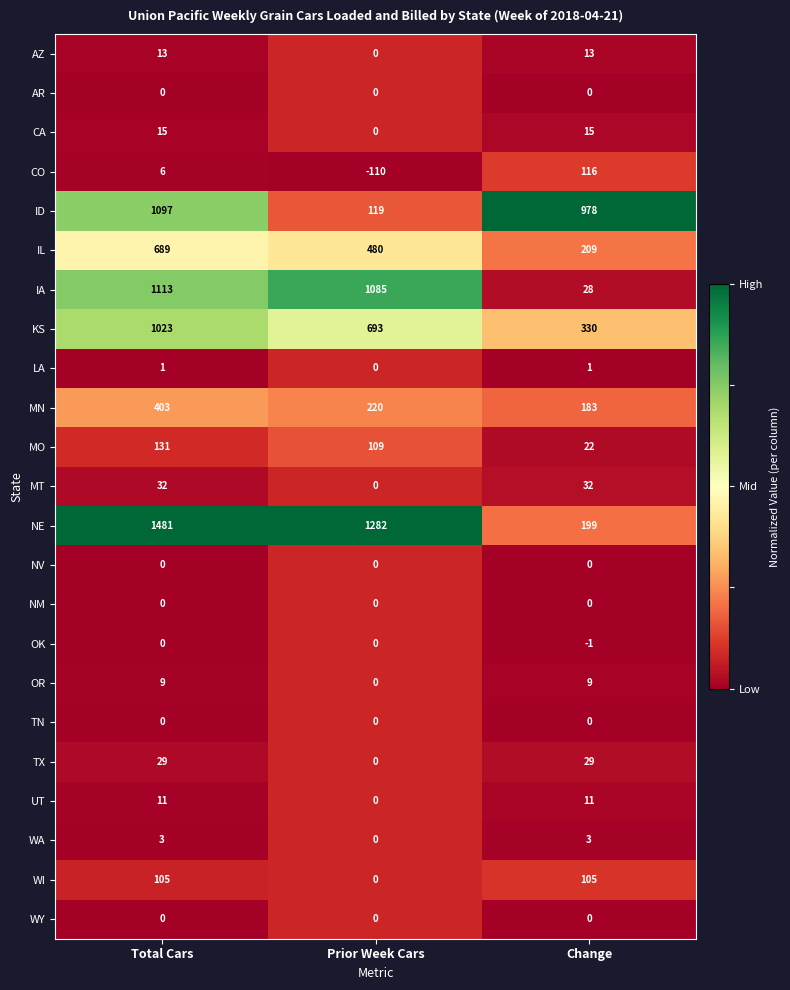

How many series are shown in this chart?

23